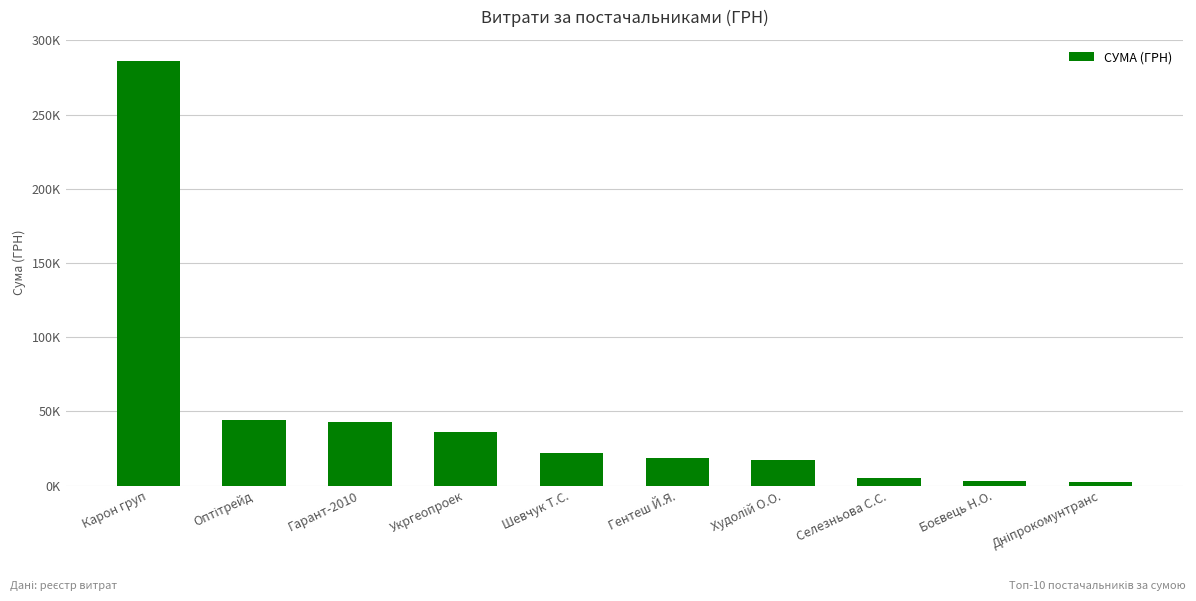

What is the difference between the maximum and minimum values?

283891.3